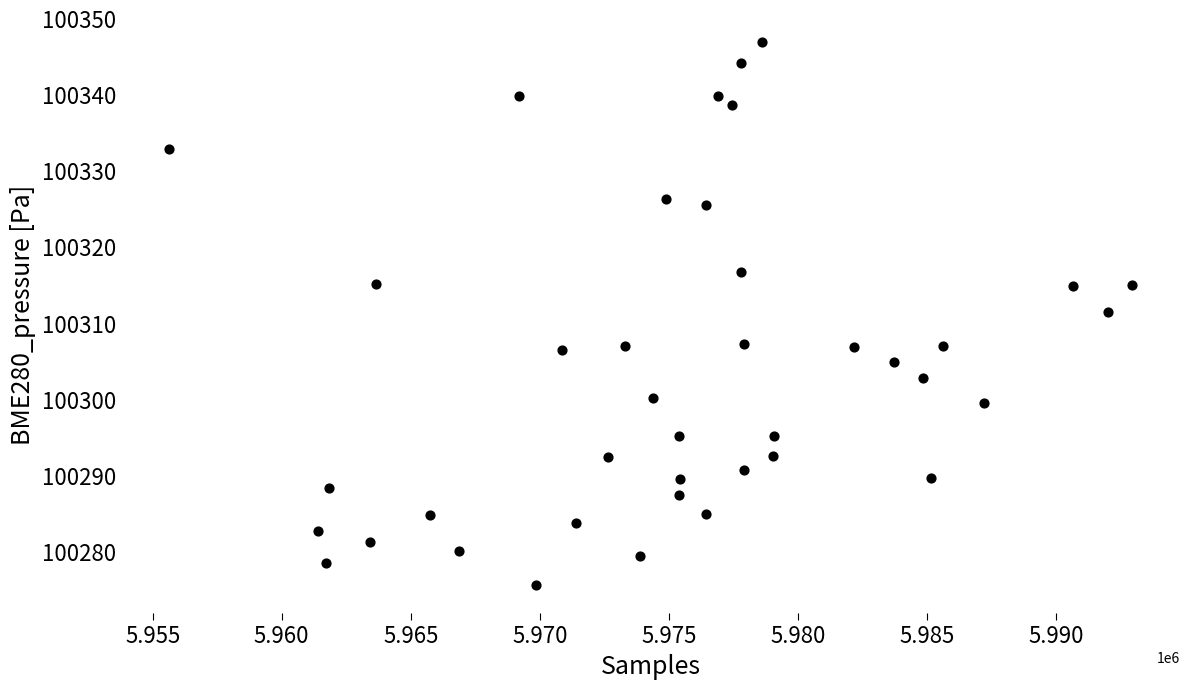

What is the range of Y values (max minus min)?

71.3